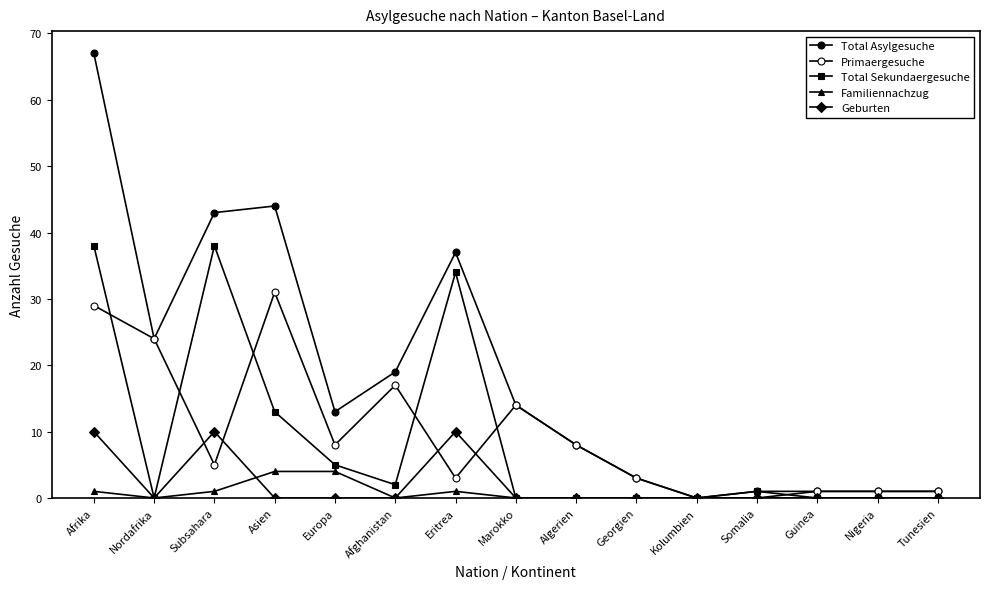

Rank the series at Eritrea from highest to lowest value.

Total Asylgesuche, Total Sekundaergesuche, Geburten, Primaergesuche, Familiennachzug